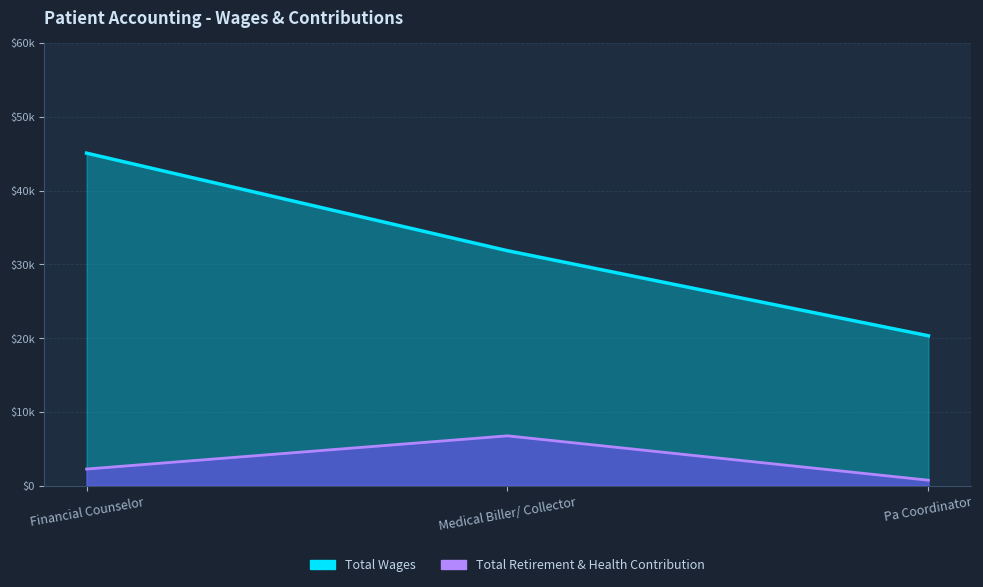

Reading right to left, transcribe all the data shown in this chart.

Total Wages: 20331	31865	45091
Total Retirement & Health Contribution: 756	6771	2270